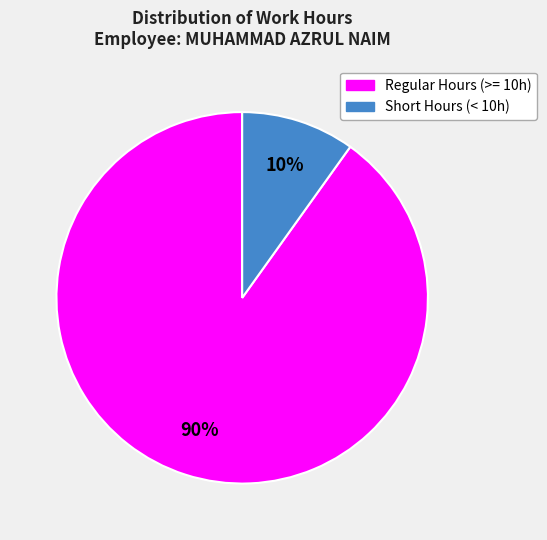

To the nearest percent, what is the average slice percentage?

50%